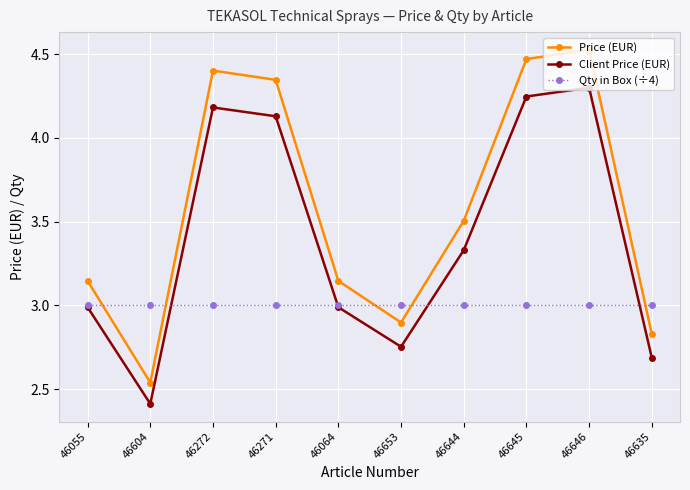

Between 46644 and 46646, which series saw the biggest shift?

Price (EUR)